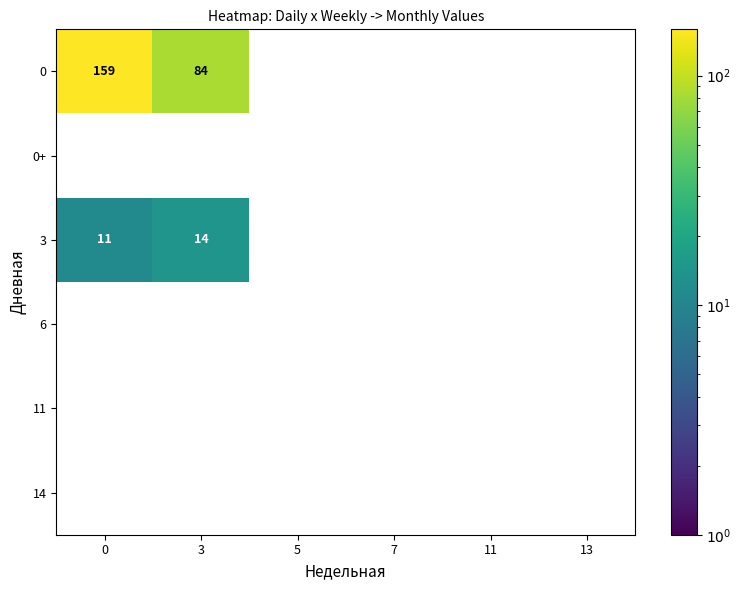

What is the maximum value shown in the chart?

159